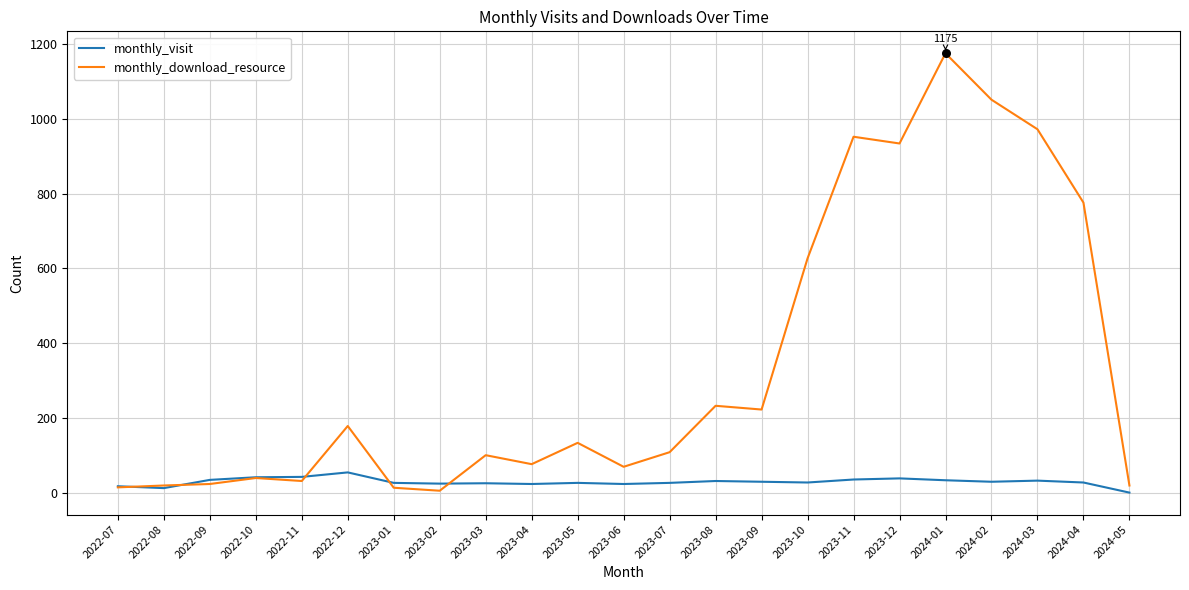

Which series has the largest total across all categories?

monthly_download_resource